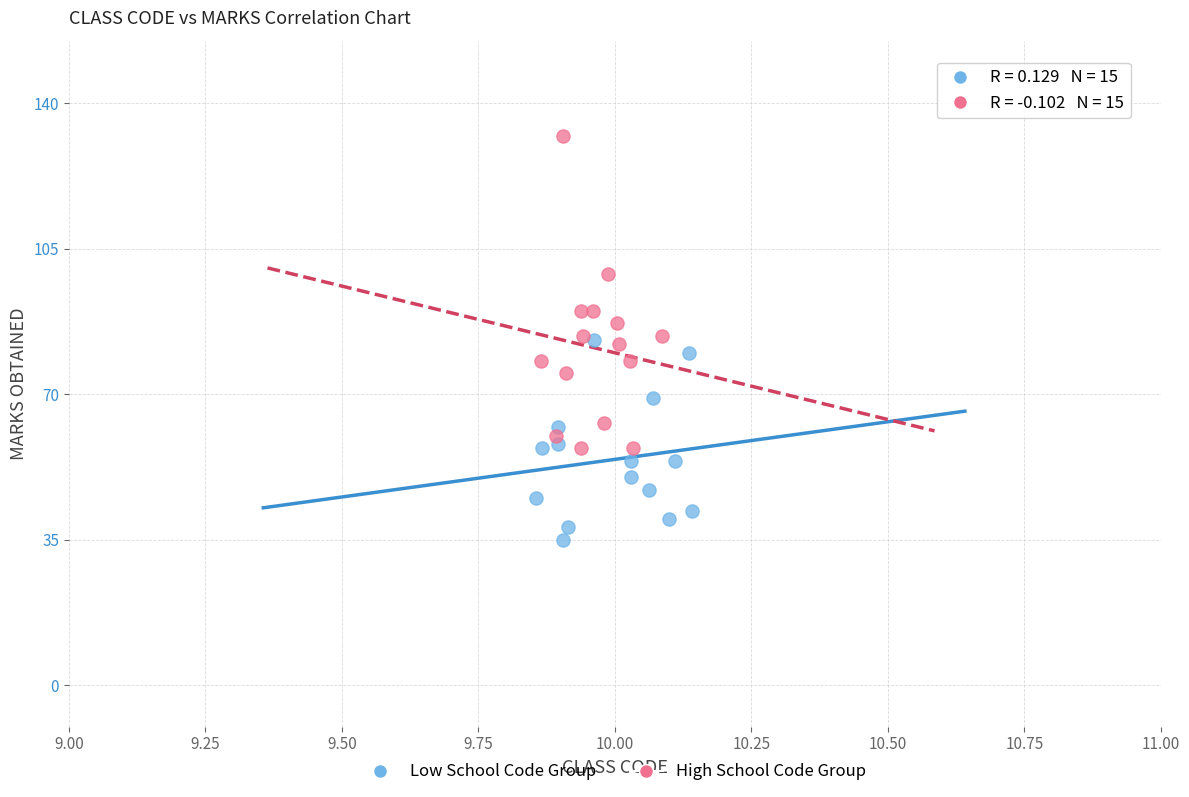

Which series has the largest Y range (max minus min)?

High School Code Group